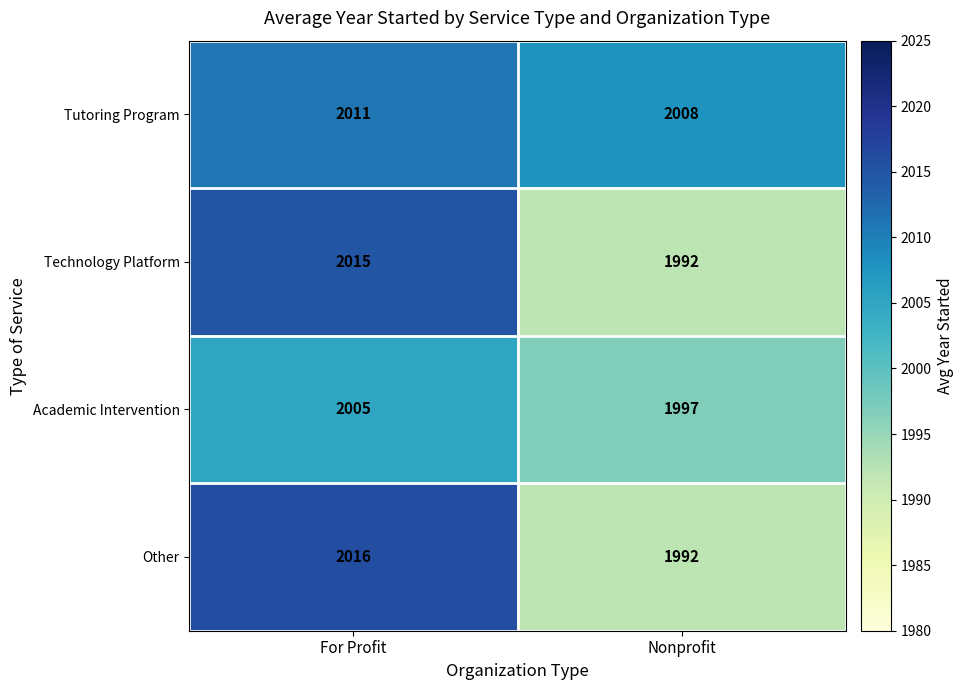

What is the maximum value shown in the chart?

2016